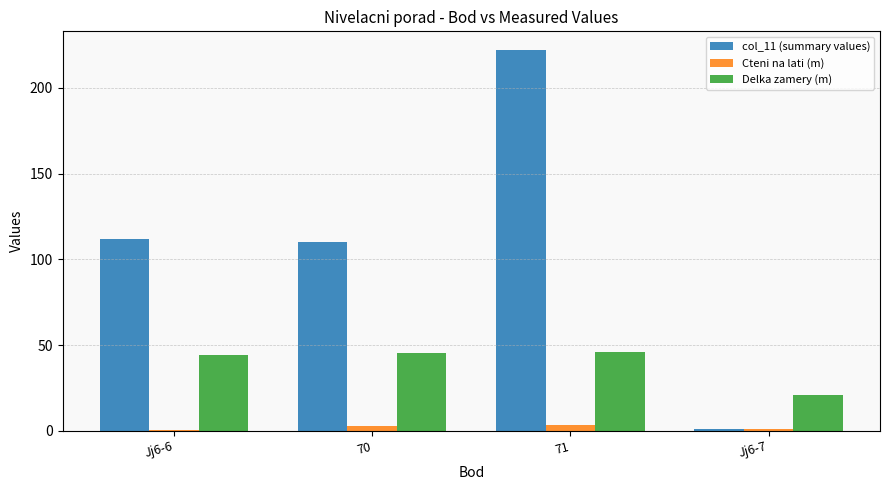

What is the highest value of the Delka zamery (m) series?

45.7